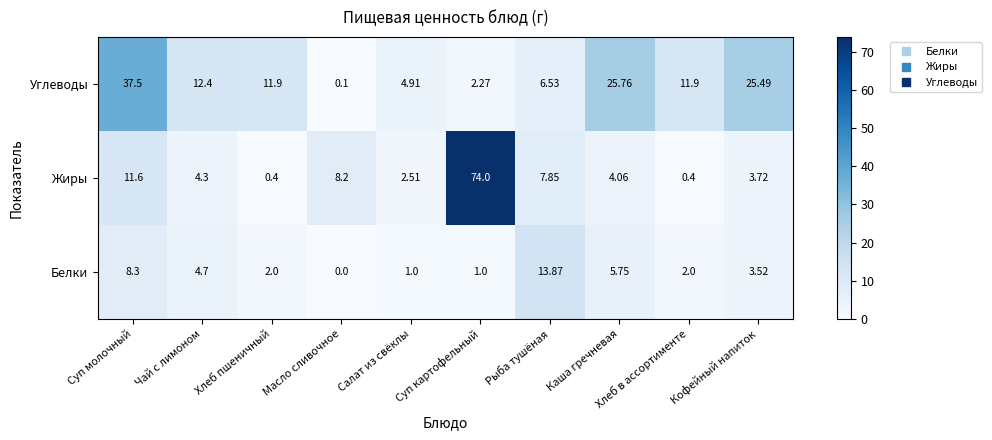

Which series has the largest total across all categories?

Углеводы